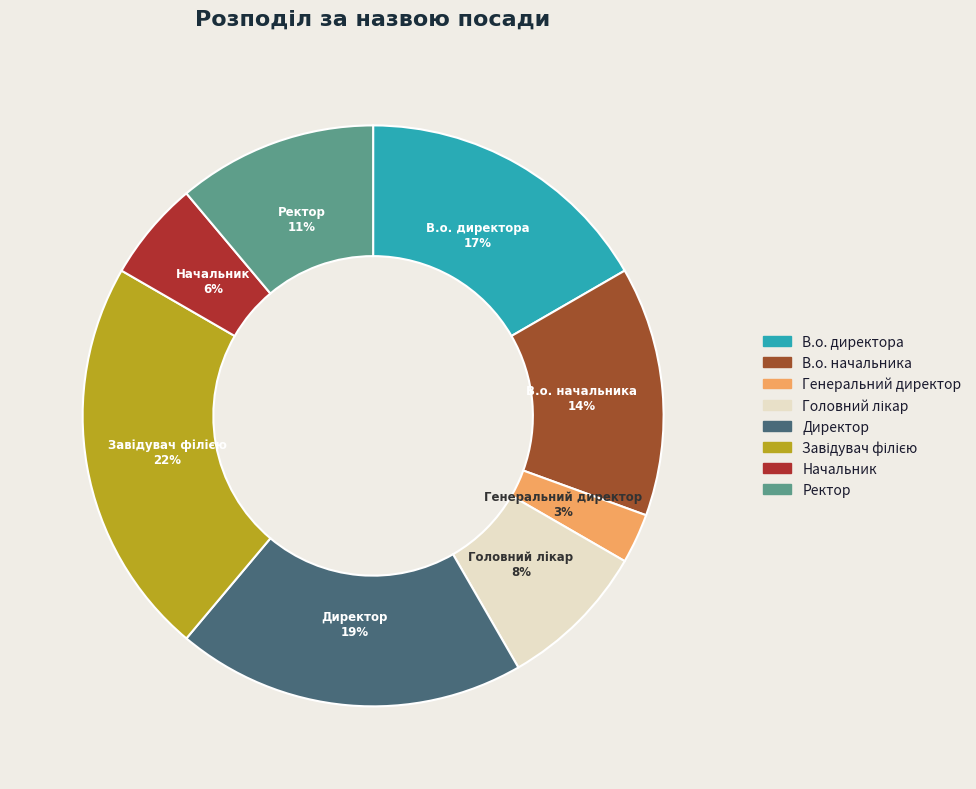

To the nearest percent, what is the difference between the largest and smallest slice percentages?

19%